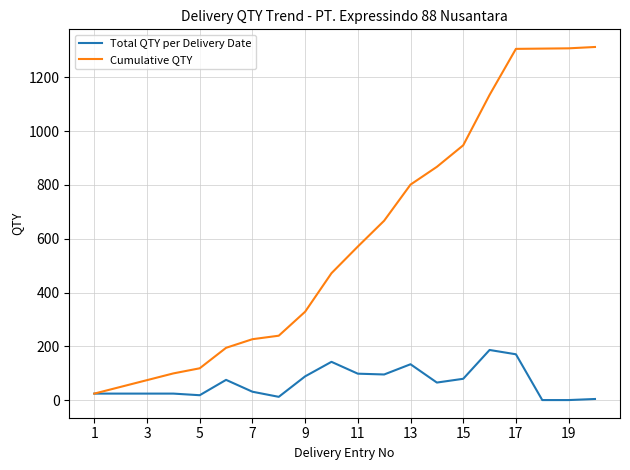

Which series has the widest spread of values?

Cumulative QTY